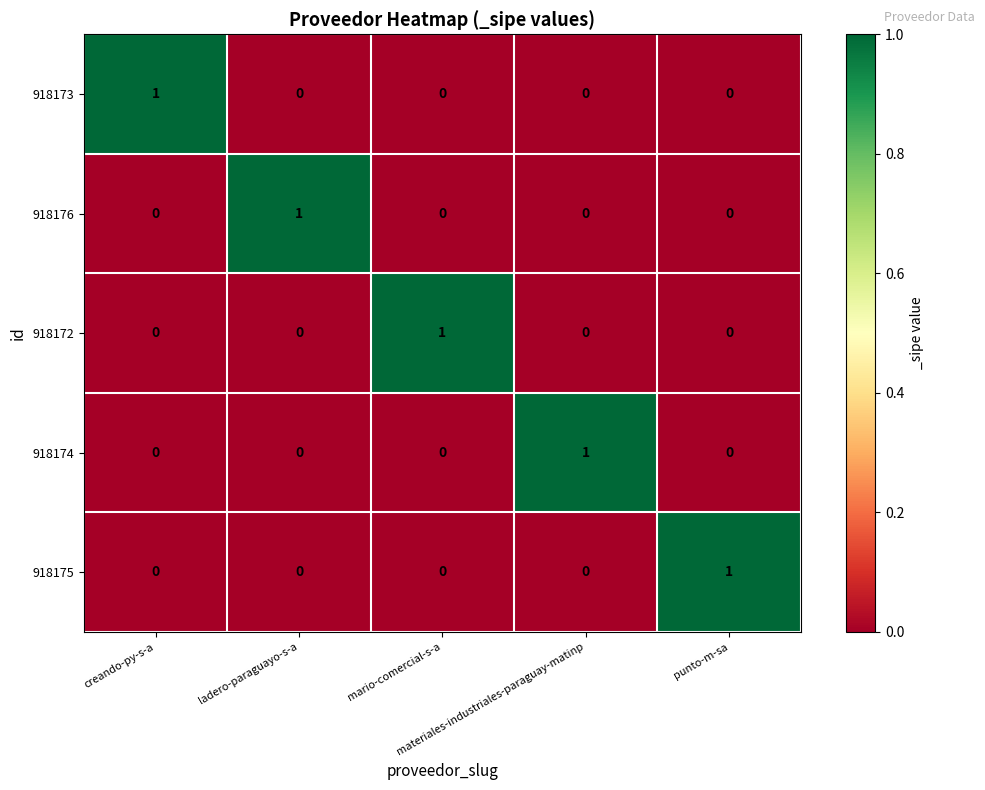

How many 918174 values are between 0 and 1?

5